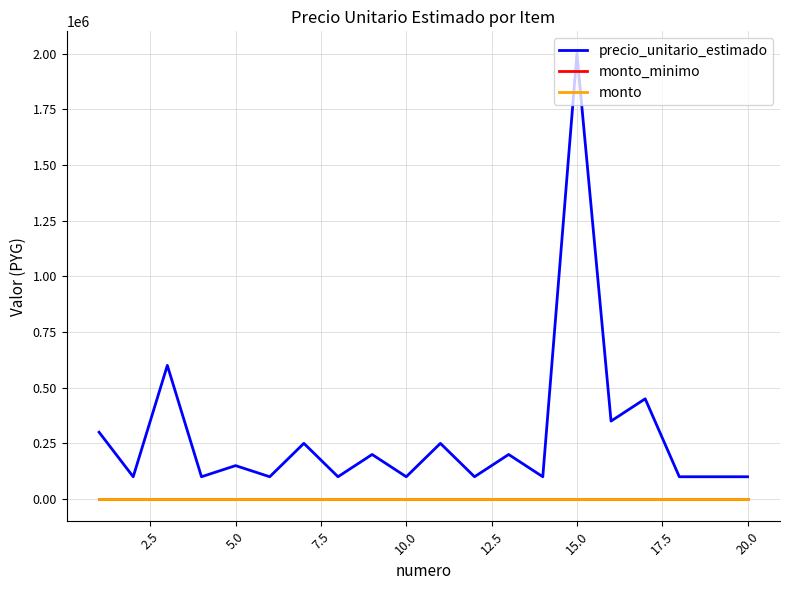

What is the difference between the second highest and second lowest values in the precio_unitario_estimado series?

500000